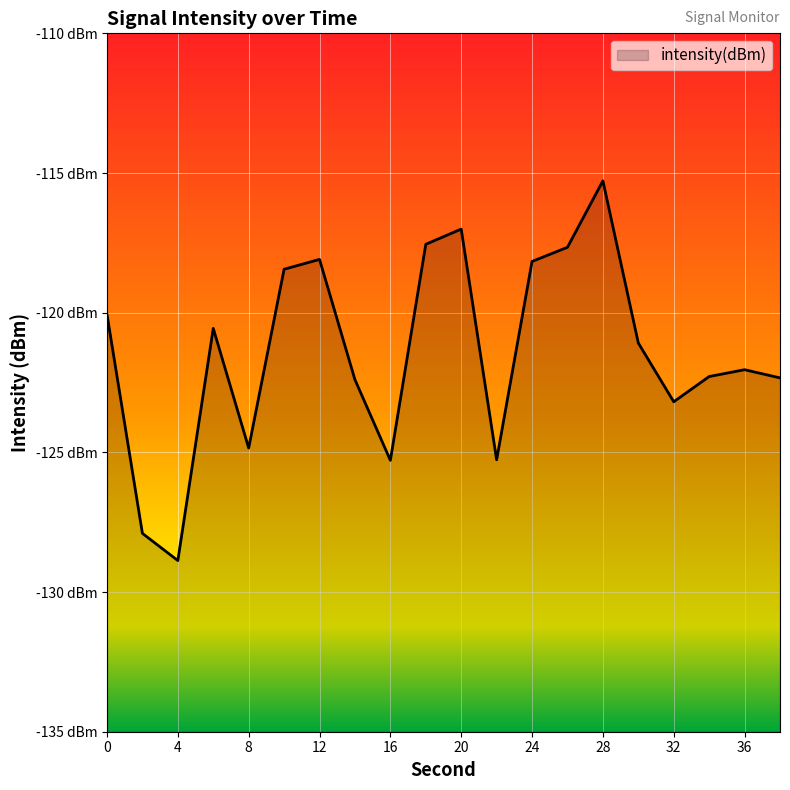

How many data points are less than -121?

11